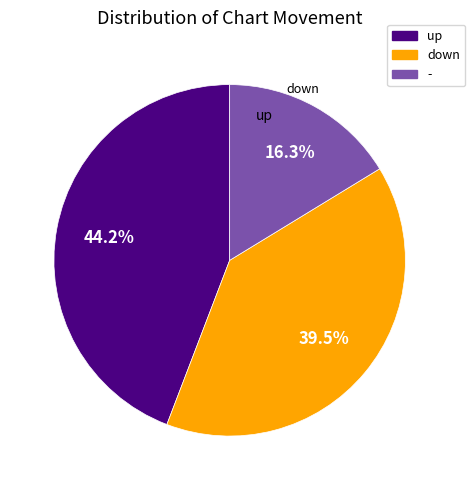

To the nearest percent, what is the difference between the down and up slice percentages?

5%